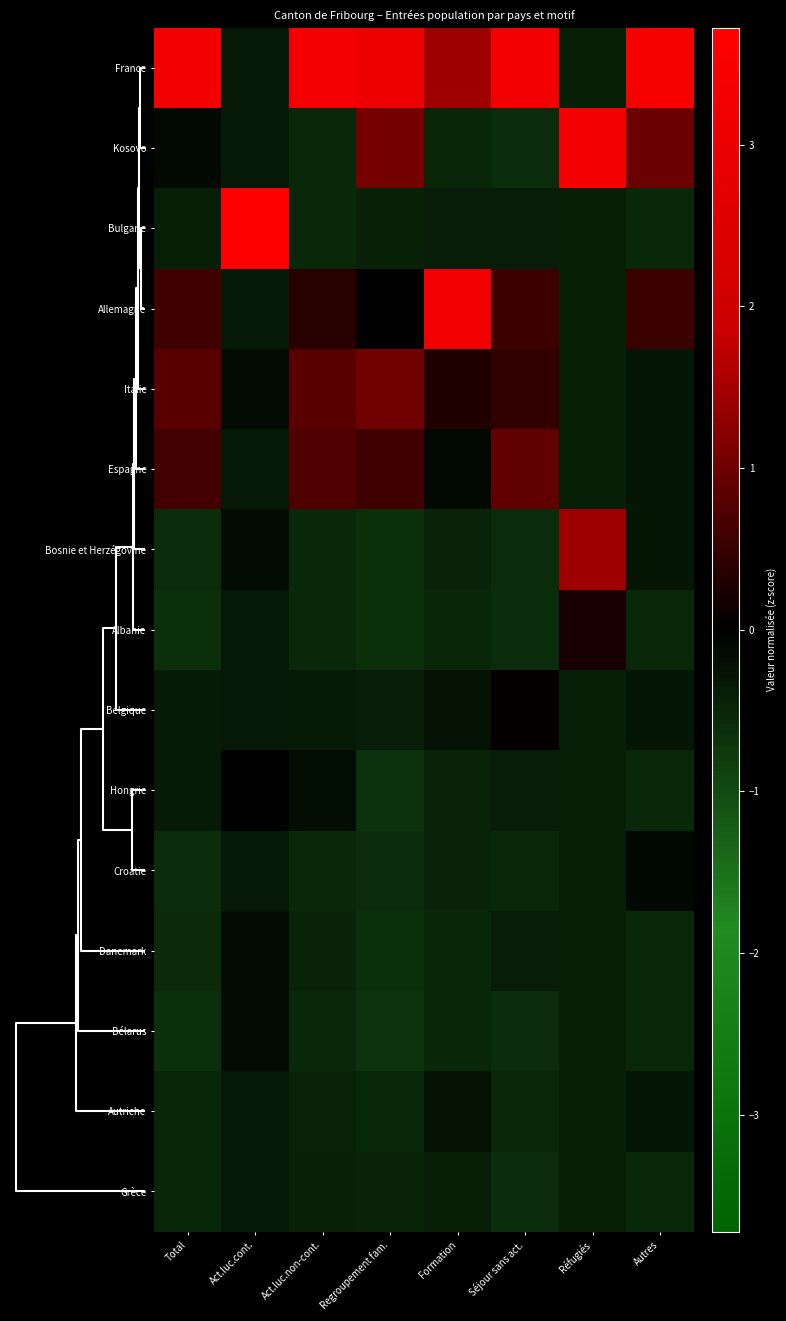

At which category is the sum across all series the highest?

Regroupement fam.